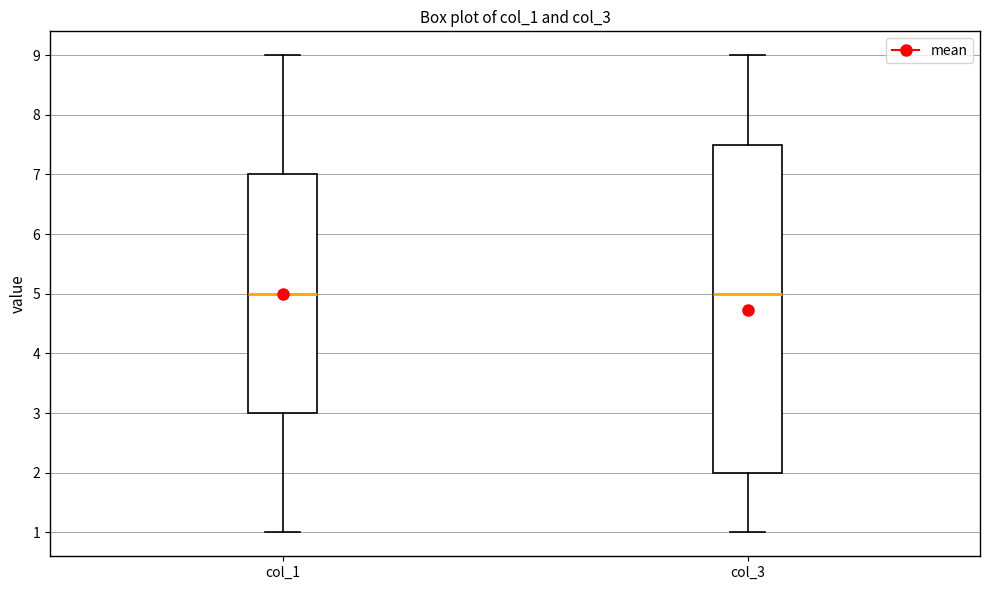

Reading left to right, read every box against the y-axis: the position of its median line, the range the box covers, and the ends of its whiskers. The values are not printed on the chart, so give them approximately, as read against the axis.

col_1: median 5.0, box 3.0 to 7.0, whiskers 1.0 to 9.0
col_3: median 5.0, box 2.0 to 7.5, whiskers 1.0 to 9.0